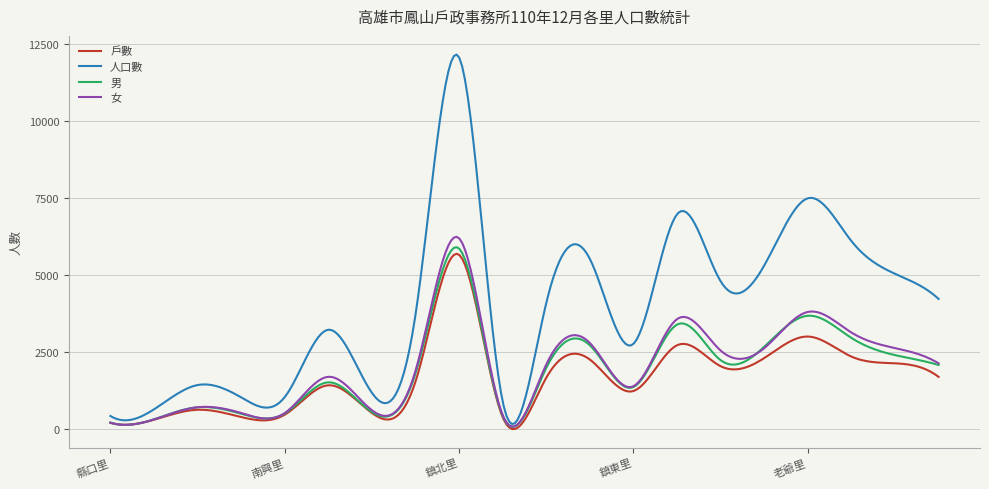

Which series has the widest spread of values?

人口數